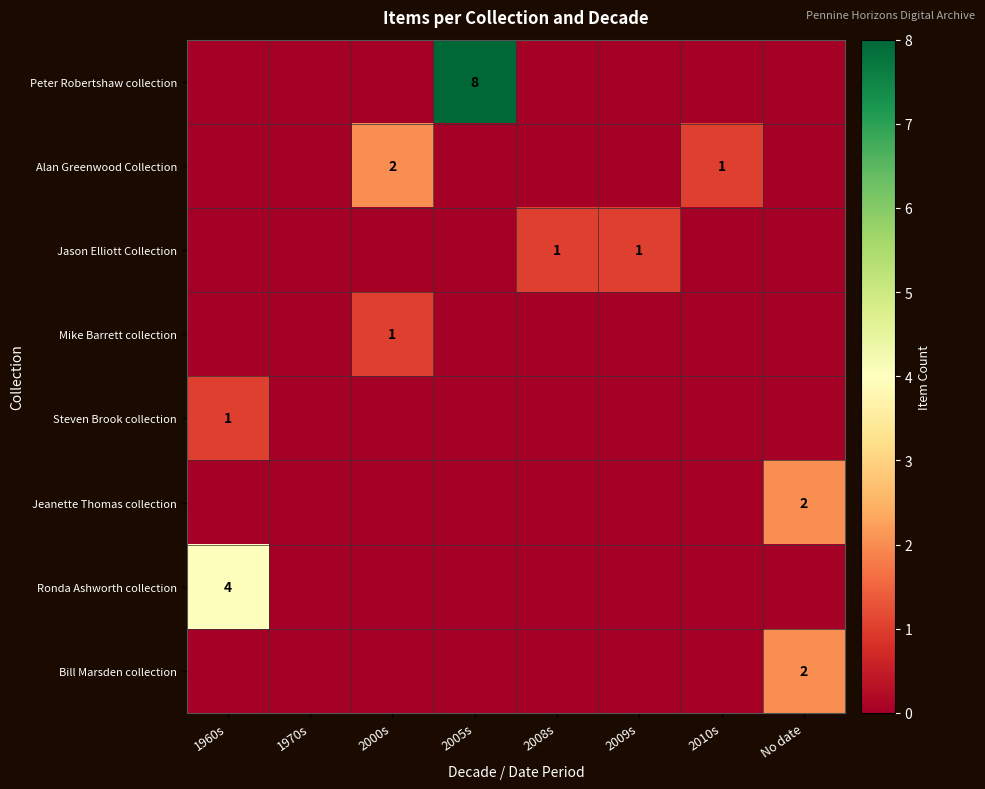

At which category is the sum across all series the highest?

2005s